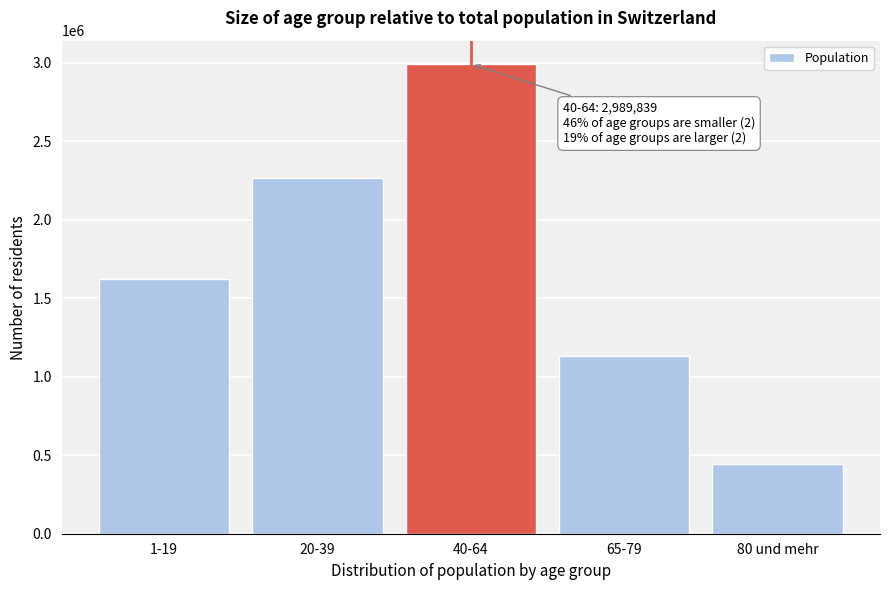

Reading right to left, list all the values displayed in this chart.

80 und mehr=443652	65-79=1133649	40-64=2989839	20-39=2267929	1-19=1623290